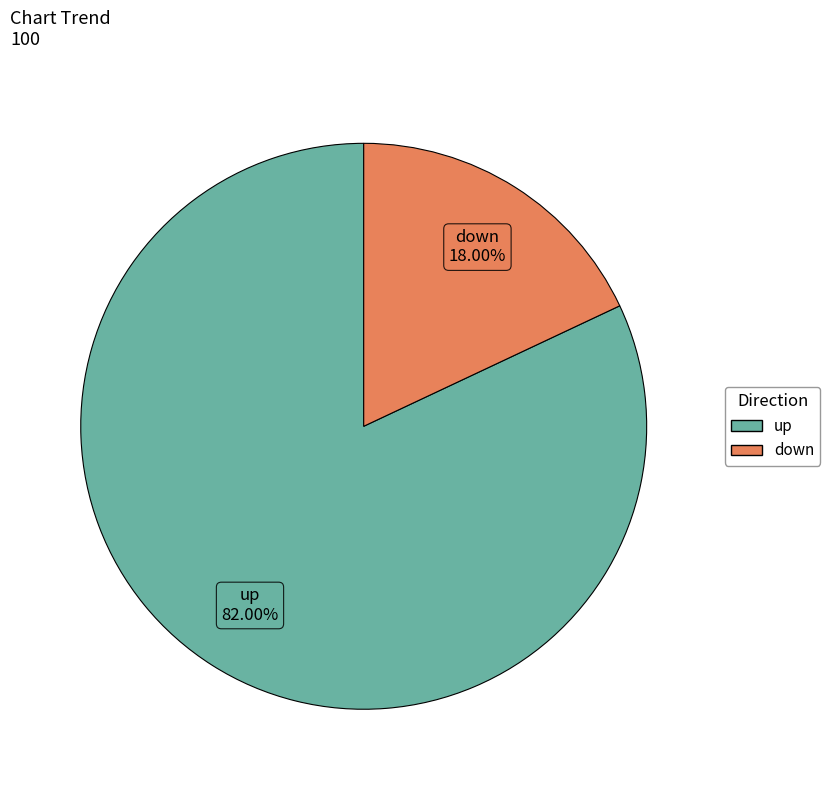

Is there any slice that represents more than half of the pie?

Yes